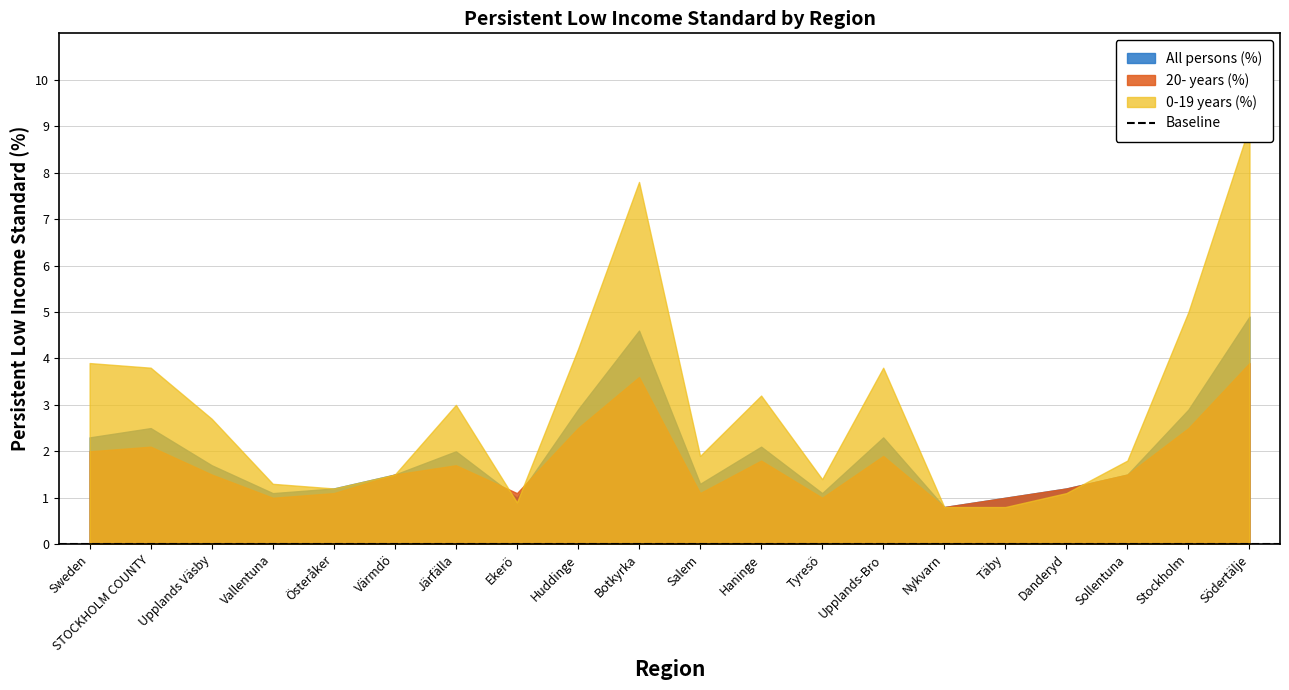

Reading left to right, what are all the values shown in this chart?

All persons (%): Sweden=2.3	STOCKHOLM COUNTY=2.5	Upplands Väsby=1.7	Vallentuna=1.1	Österåker=1.2	Värmdö=1.5	Järfälla=2.0	Ekerö=1.0	Huddinge=2.9	Botkyrka=4.6	Salem=1.3	Haninge=2.1	Tyresö=1.1	Upplands-Bro=2.3	Nykvarn=0.8	Täby=1.0	Danderyd=1.2	Sollentuna=1.5	Stockholm=2.9	Södertälje=4.9
20- years (%): Sweden=2.0	STOCKHOLM COUNTY=2.1	Upplands Väsby=1.5	Vallentuna=1.0	Österåker=1.1	Värmdö=1.5	Järfälla=1.7	Ekerö=1.1	Huddinge=2.5	Botkyrka=3.6	Salem=1.1	Haninge=1.8	Tyresö=1.0	Upplands-Bro=1.9	Nykvarn=0.8	Täby=1.0	Danderyd=1.2	Sollentuna=1.5	Stockholm=2.5	Södertälje=3.9
0-19 years (%): Sweden=3.9	STOCKHOLM COUNTY=3.8	Upplands Väsby=2.7	Vallentuna=1.3	Österåker=1.2	Värmdö=1.5	Järfälla=3.0	Ekerö=0.9	Huddinge=4.2	Botkyrka=7.8	Salem=1.9	Haninge=3.2	Tyresö=1.4	Upplands-Bro=3.8	Nykvarn=0.8	Täby=0.8	Danderyd=1.1	Sollentuna=1.8	Stockholm=5.0	Södertälje=9.0